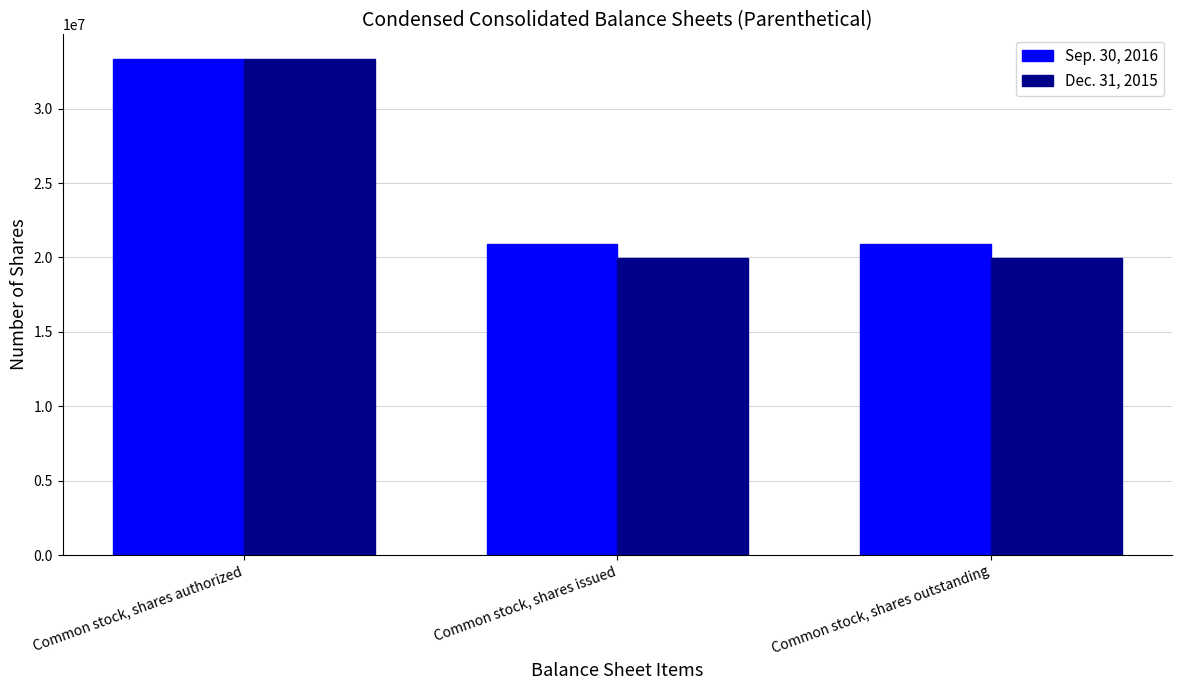

What is the difference between the highest and lowest values at Common stock, shares outstanding?

949877